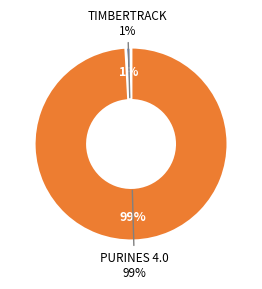

To the nearest percent, what is the average slice percentage?

50%